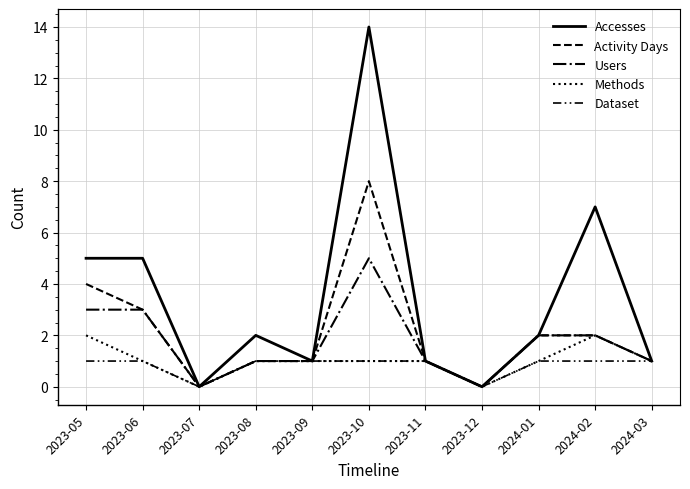

How many series are shown in this chart?

5